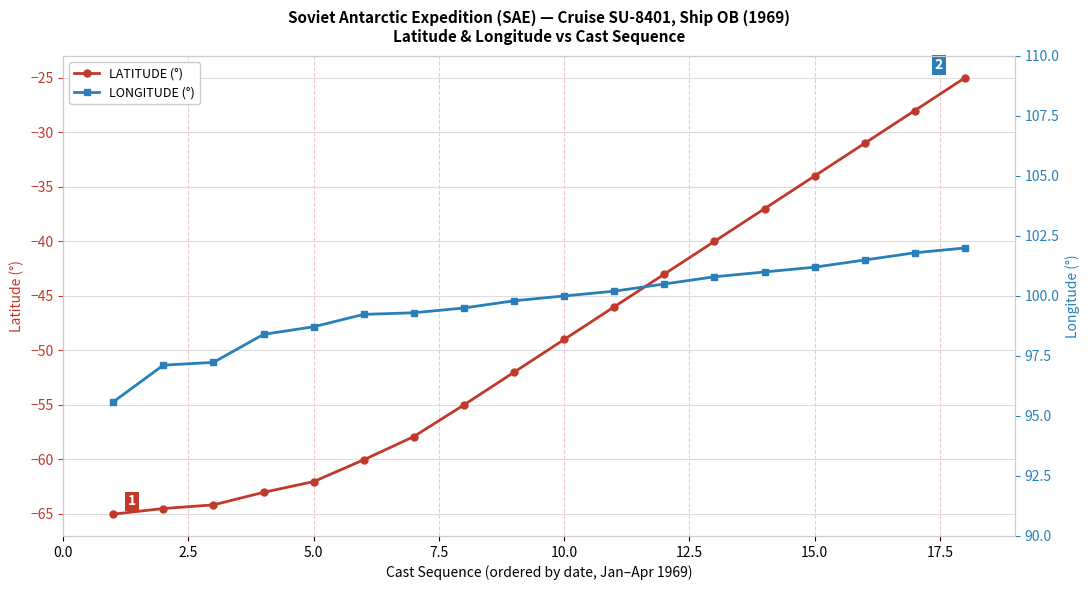

Count the number of categories in the chart.

18